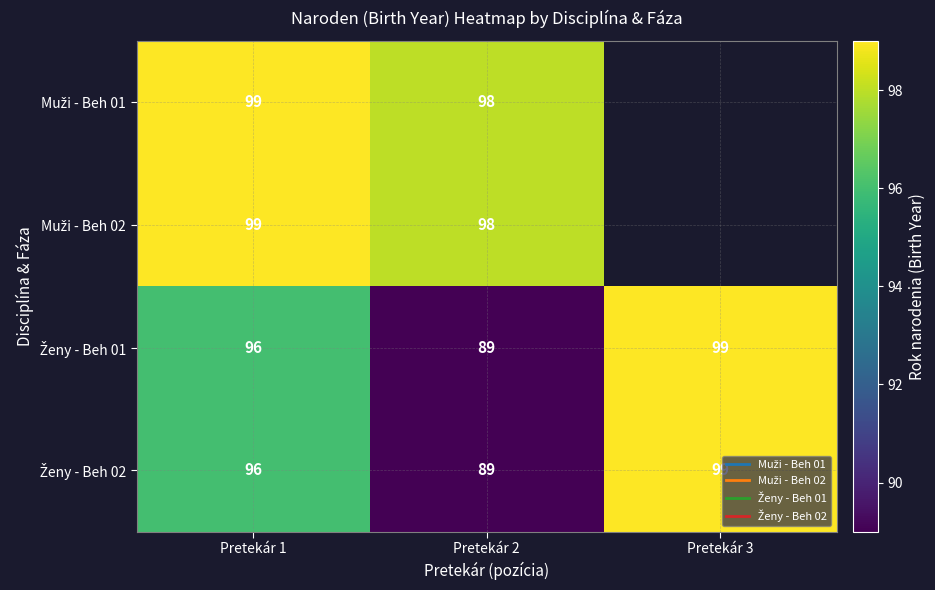

At which label is Muži - Beh 01 closest to 98?

Pretekár 2